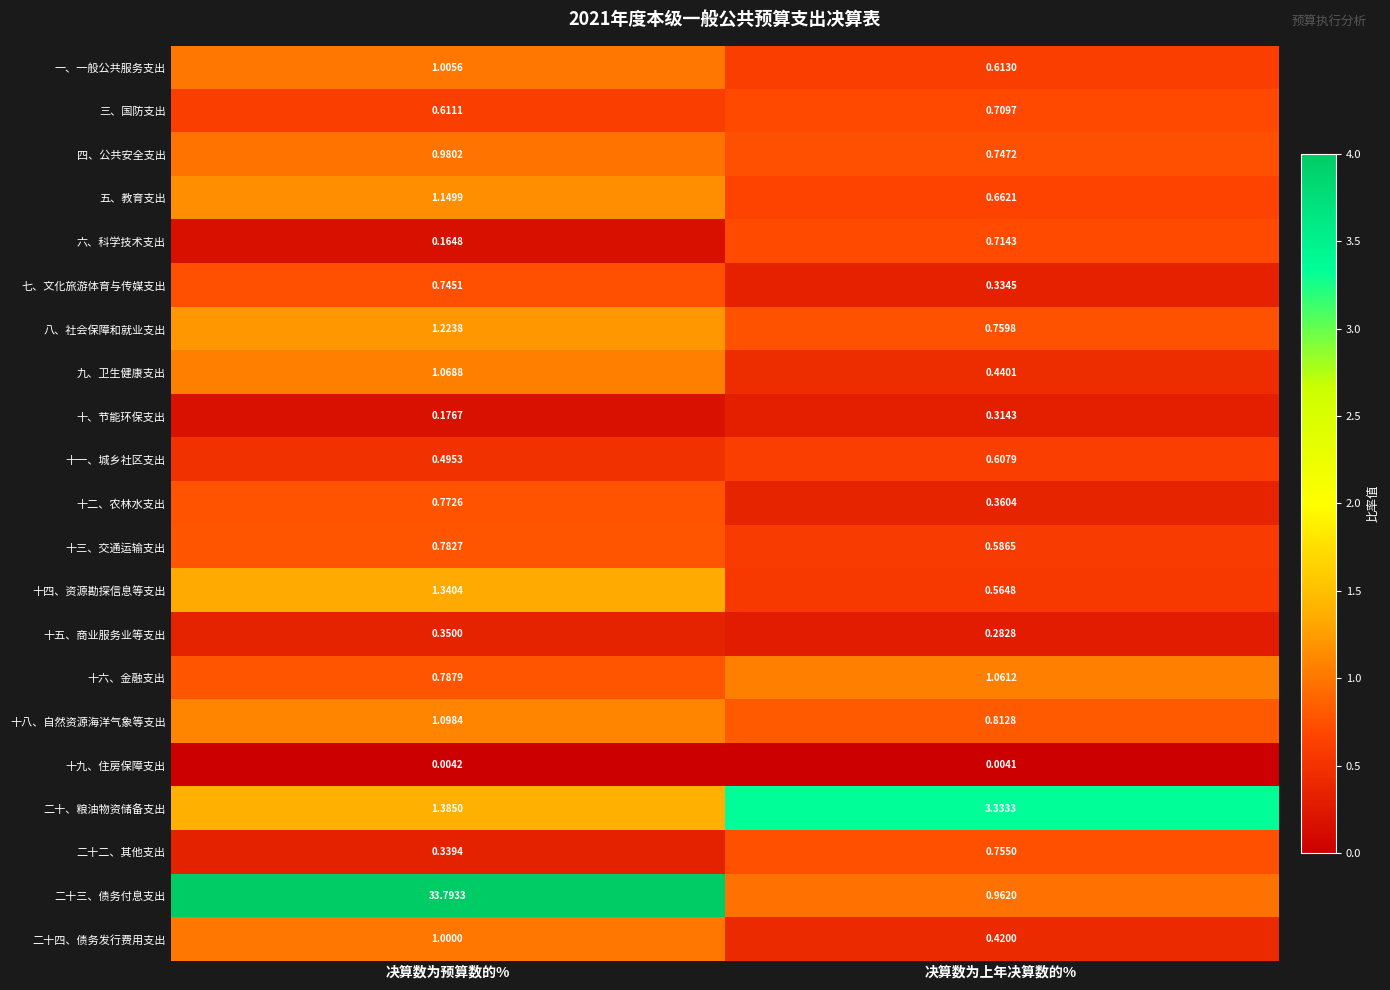

At which category is the sum across all series the highest?

决算数为预算数的%